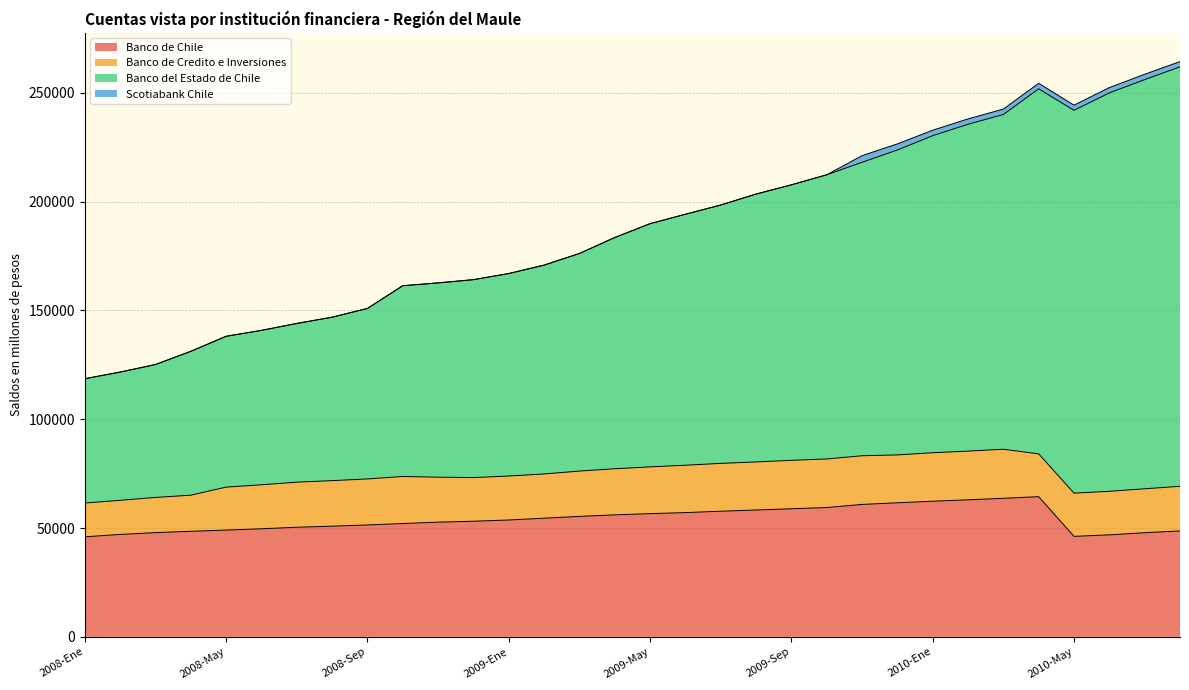

What is the highest value of the Banco de Chile series?

64410